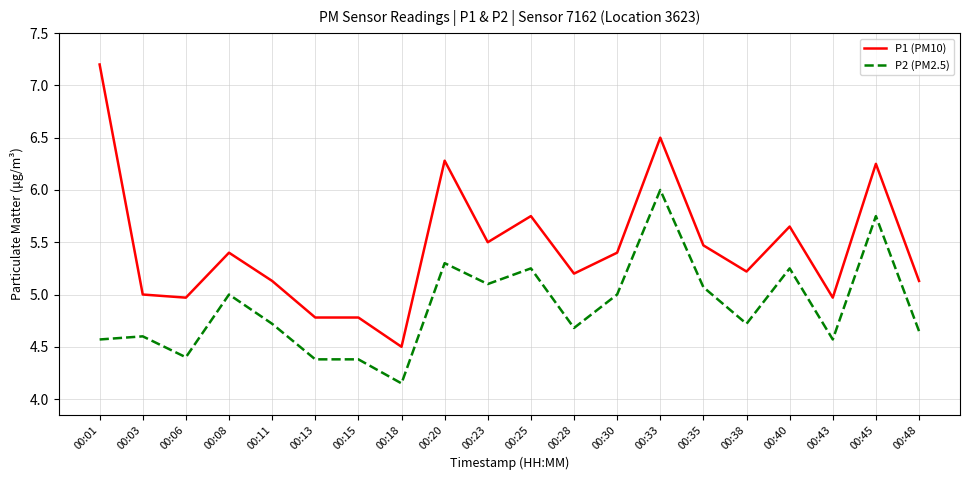

Which series has the widest spread of values?

P1 (PM10)